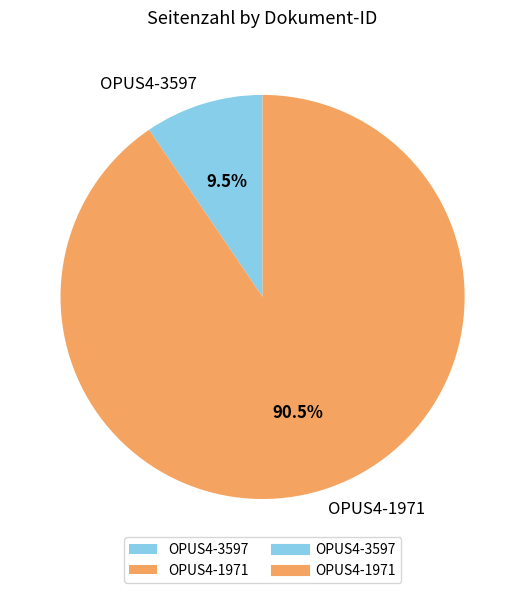

Do OPUS4-3597 and OPUS4-1971 together represent more than half of the pie?

Yes